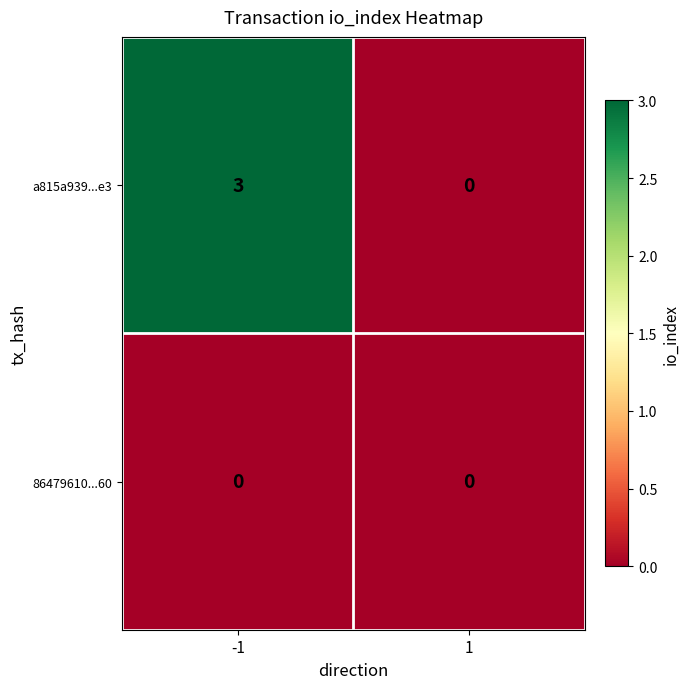

At which category is the sum across all series the highest?

-1